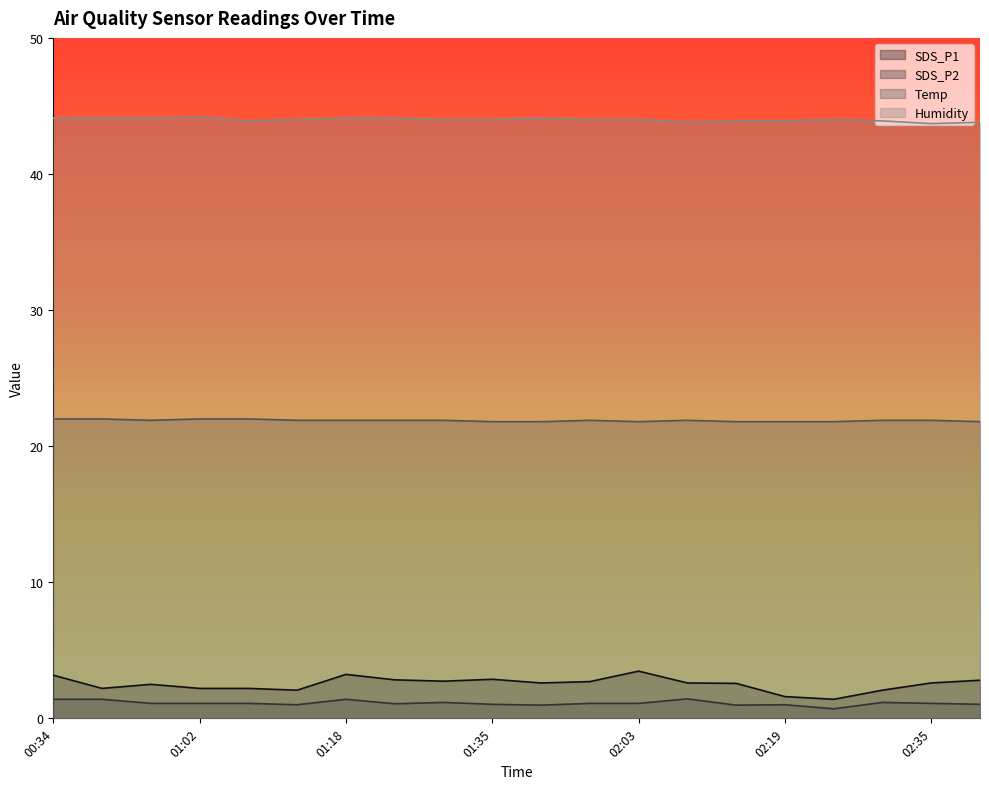

At which category does the chart reach its minimum across all series?

02:24